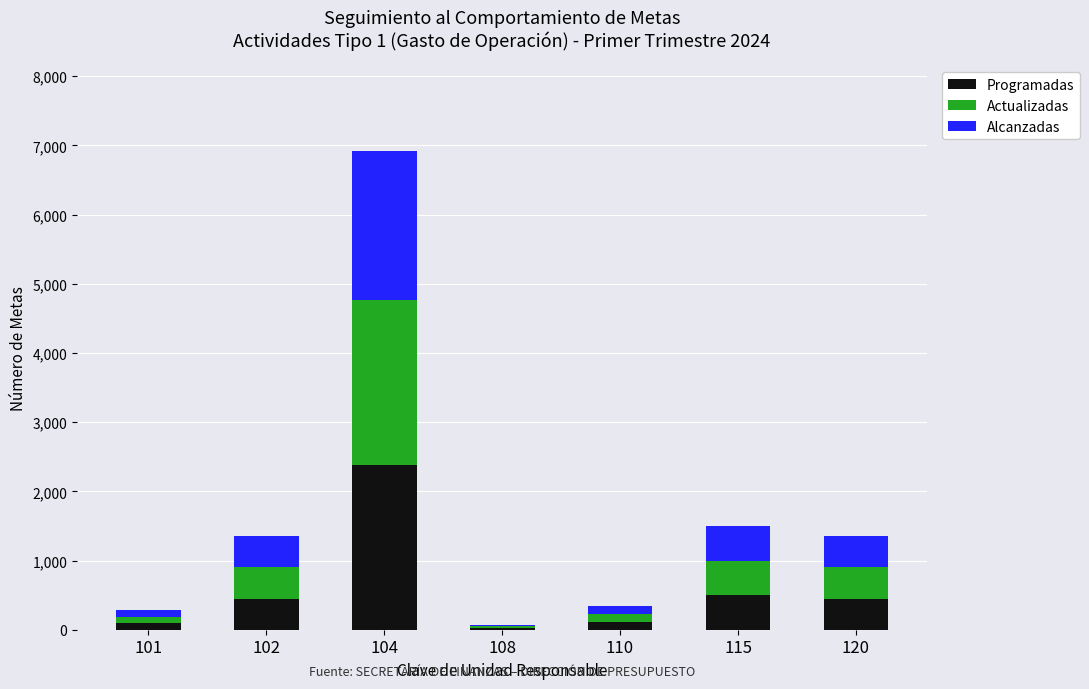

What is the maximum value for Programadas?

2384